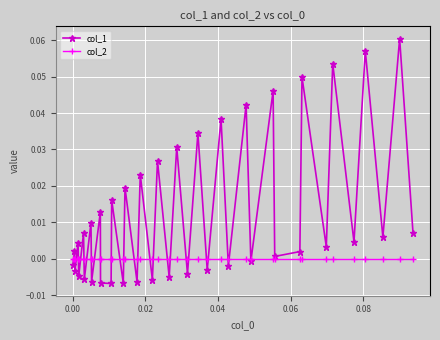

True or false: col_2 and col_1 intersect in this chart.

True